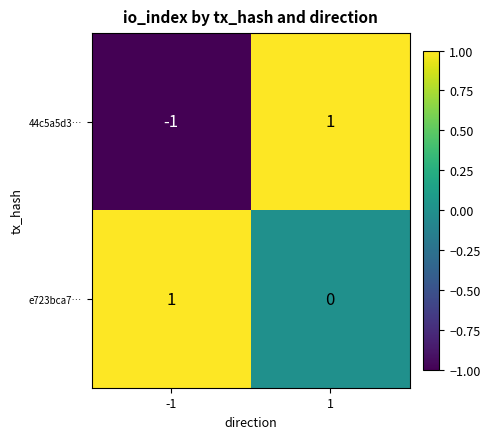

Reading left to right, transcribe all the data shown in this chart.

44c5a5d3…: -1	1
e723bca7…: 1	0